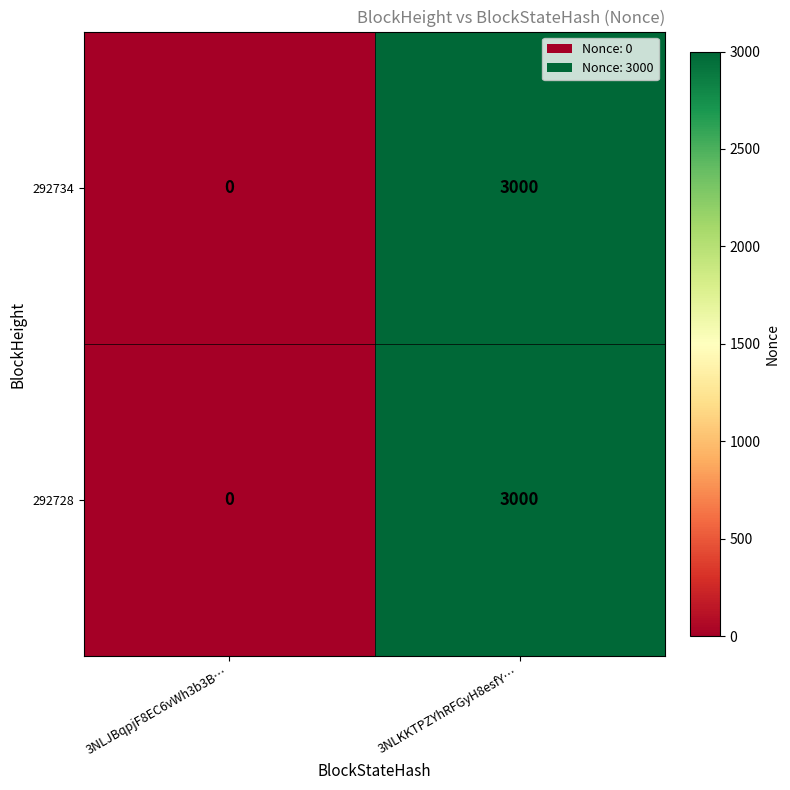

Reading right to left, list all the values displayed in this chart.

292734: 3NLKKTPZYhRFGyH8esfY…=3000	3NLJBqpjF8EC6vWh3b3B…=0
292728: 3NLKKTPZYhRFGyH8esfY…=3000	3NLJBqpjF8EC6vWh3b3B…=0